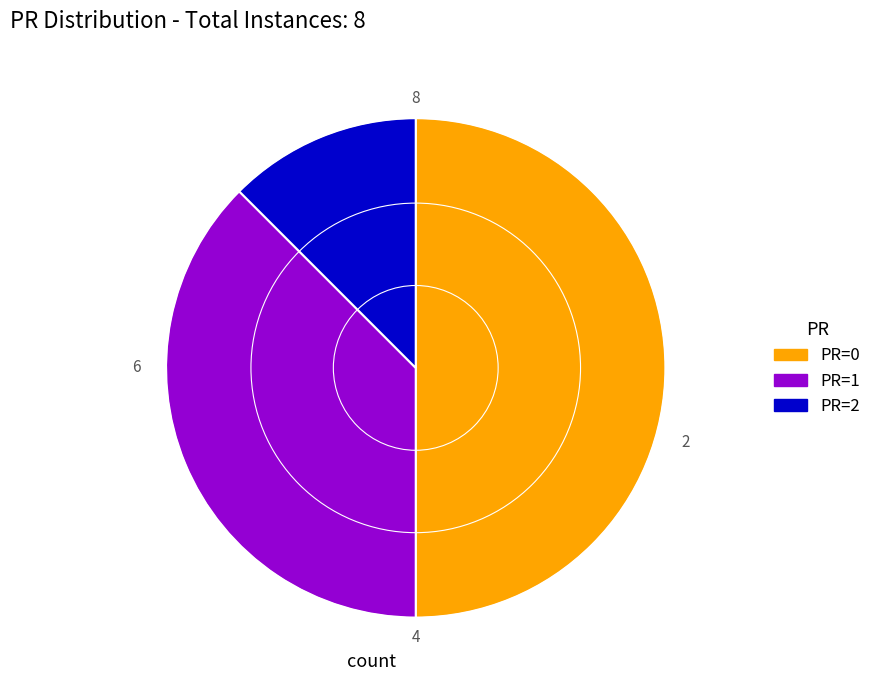

Combined, do PR=2 and PR=0 account for over 50%?

Yes